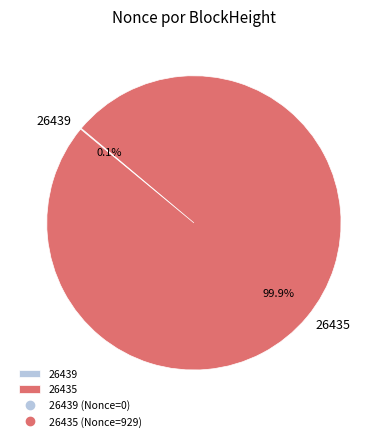

Is there any slice that represents more than half of the pie?

Yes